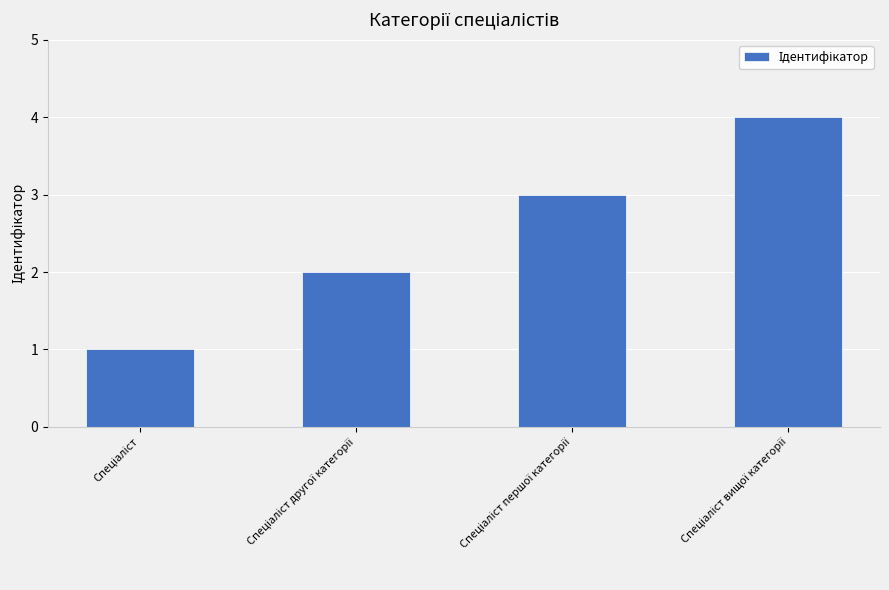

What is the sum of all values?

10